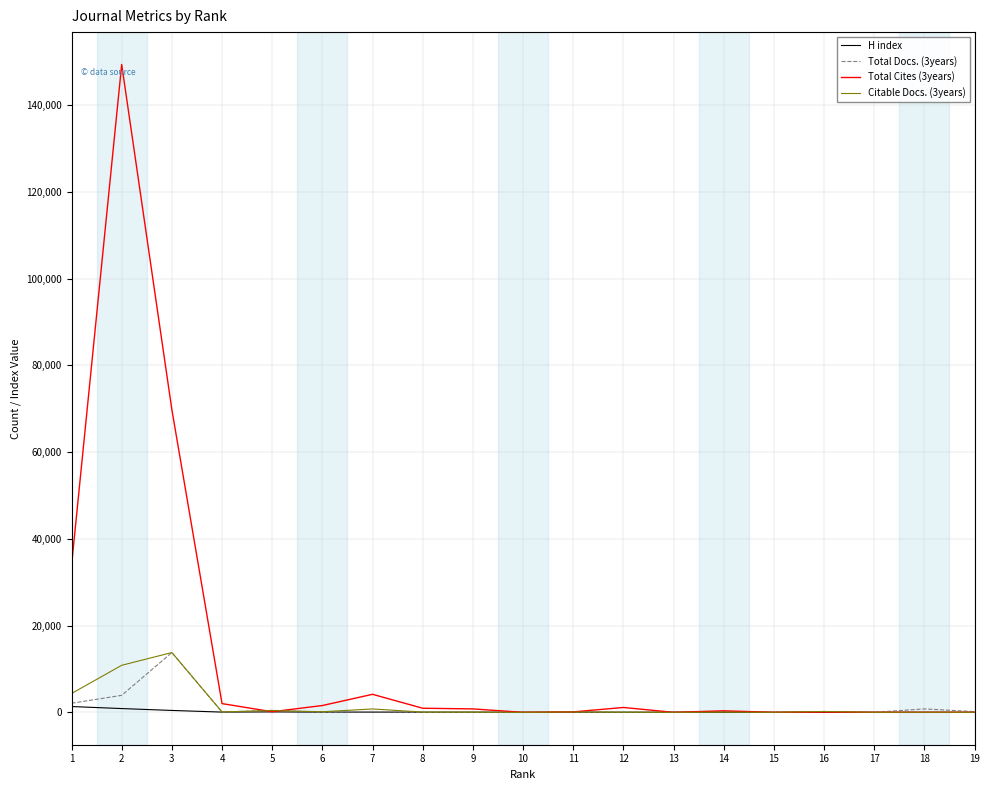

Which series has the largest total across all categories?

Total Cites (3years)